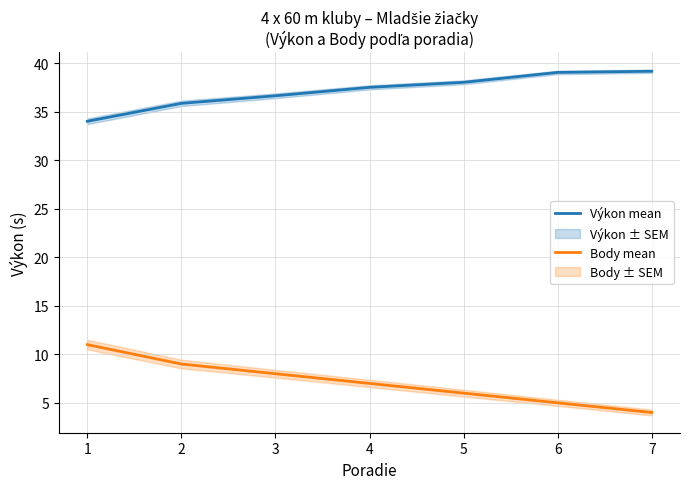

What is the sum of all Výkon mean values?

260.4